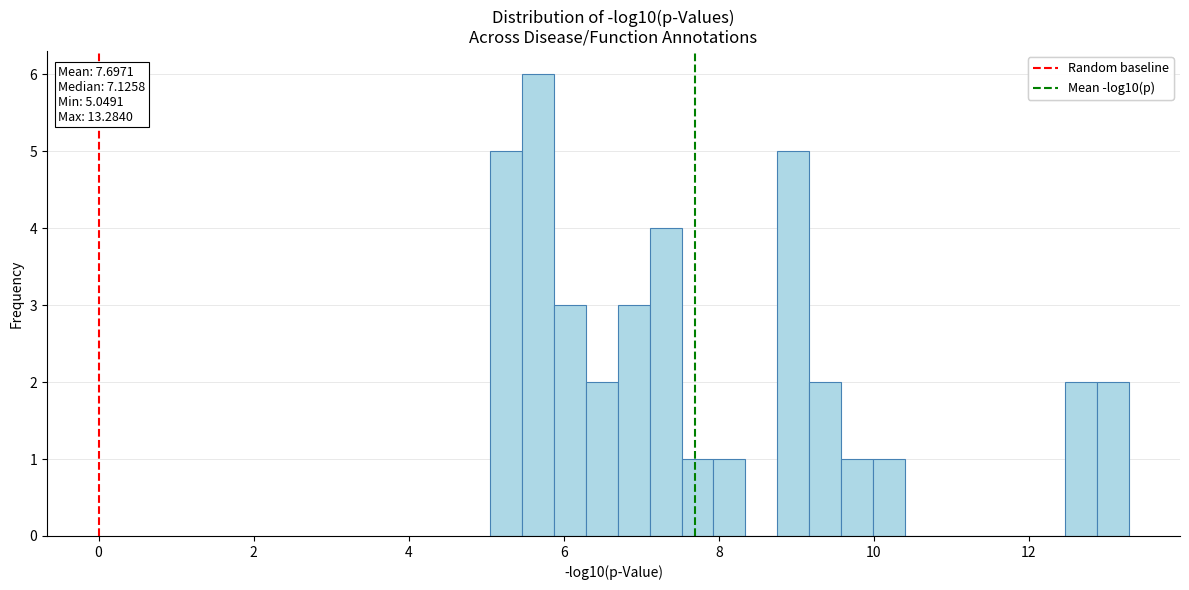

Around what value on the x-axis is the tallest bar? Give the approximate position of its centre, as read against the axis.

5.6